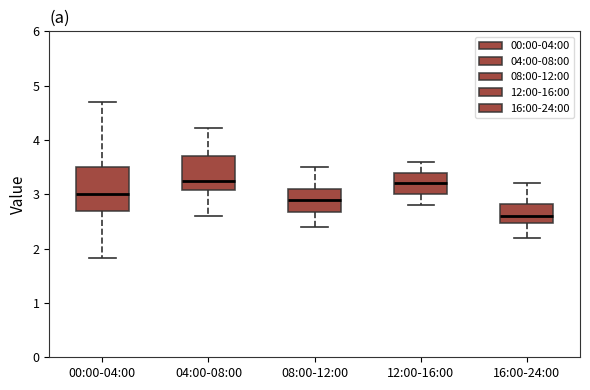

Reading left to right, read every box against the y-axis: the position of its median line, the range the box covers, and the ends of its whiskers. The values are not printed on the chart, so give them approximately, as read against the axis.

00:00-04:00: median 3.0, box 2.7 to 3.5, whiskers 1.8 to 4.7
04:00-08:00: median 3.3, box 3.1 to 3.7, whiskers 2.6 to 4.2
08:00-12:00: median 2.9, box 2.7 to 3.1, whiskers 2.4 to 3.5
12:00-16:00: median 3.2, box 3.0 to 3.4, whiskers 2.8 to 3.6
16:00-24:00: median 2.6, box 2.5 to 2.8, whiskers 2.2 to 3.2